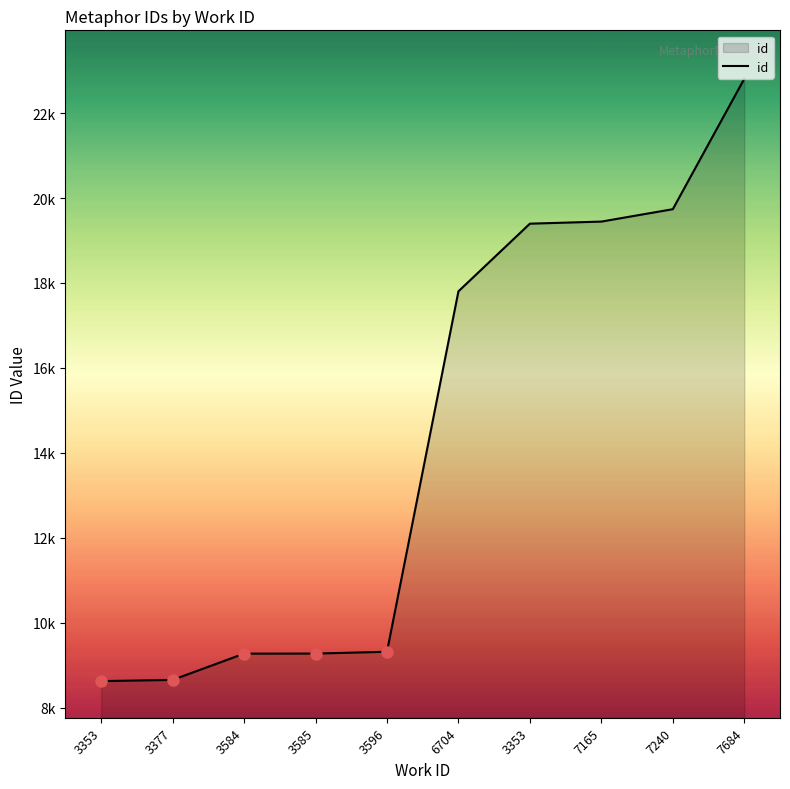

Does the chart display data point markers on the line(s)?

No